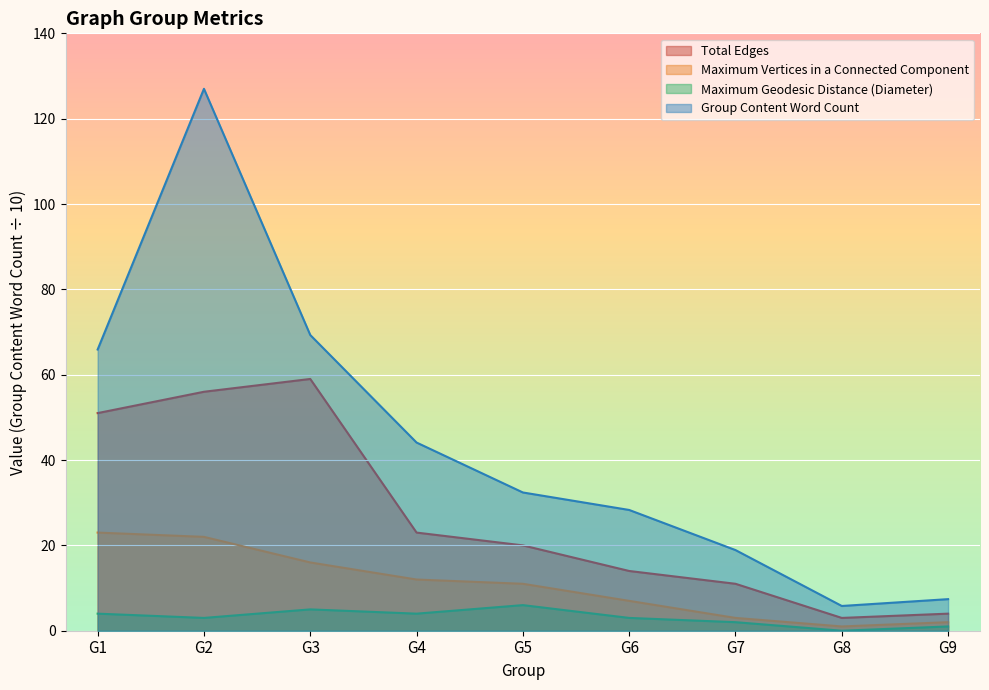

How many values in Maximum Geodesic Distance (Diameter) are above zero?

8